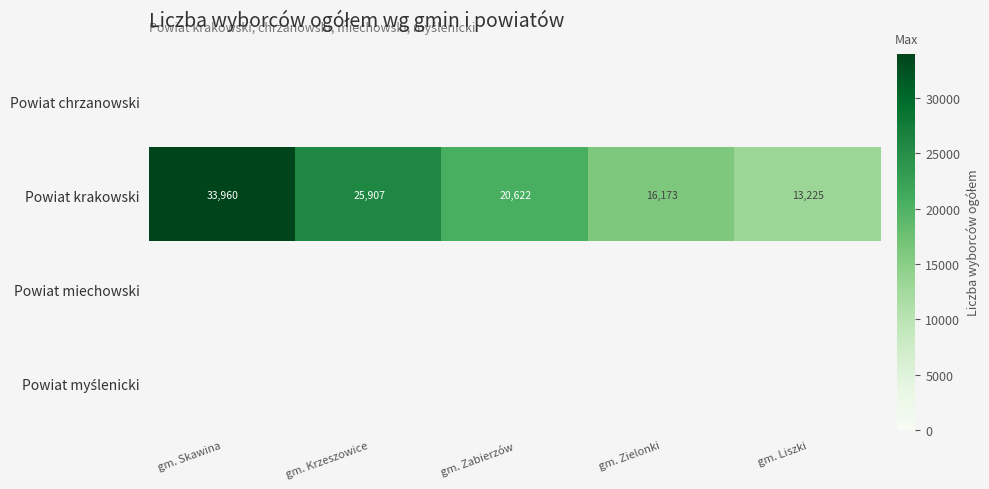

True or false: Powiat krakowski has a value of 25907 at gm. Krzeszowice.

True